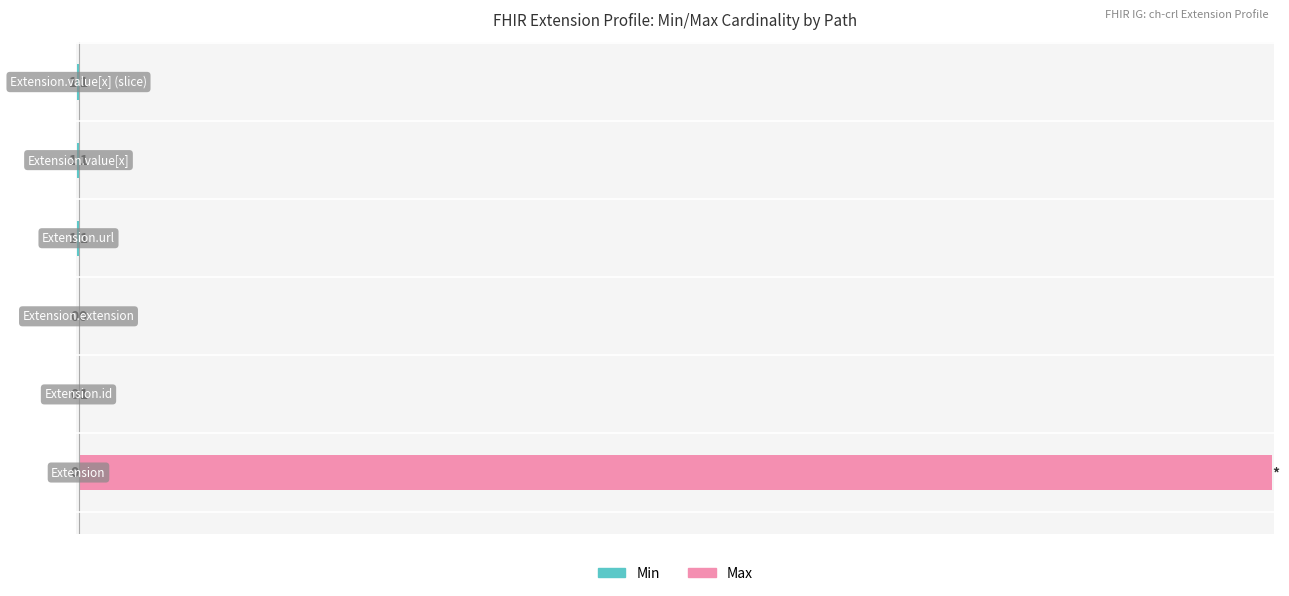

Which series has the widest spread of values?

Max